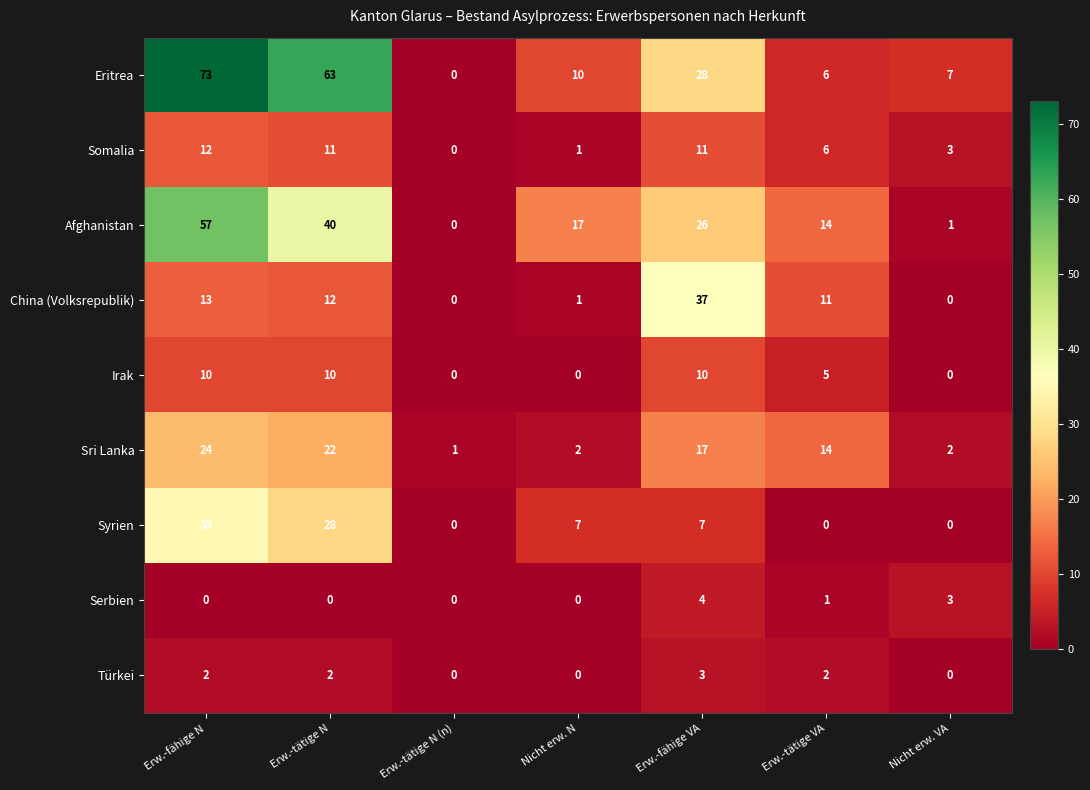

What is the difference between the highest and lowest values at Erw.-fähige N?

73